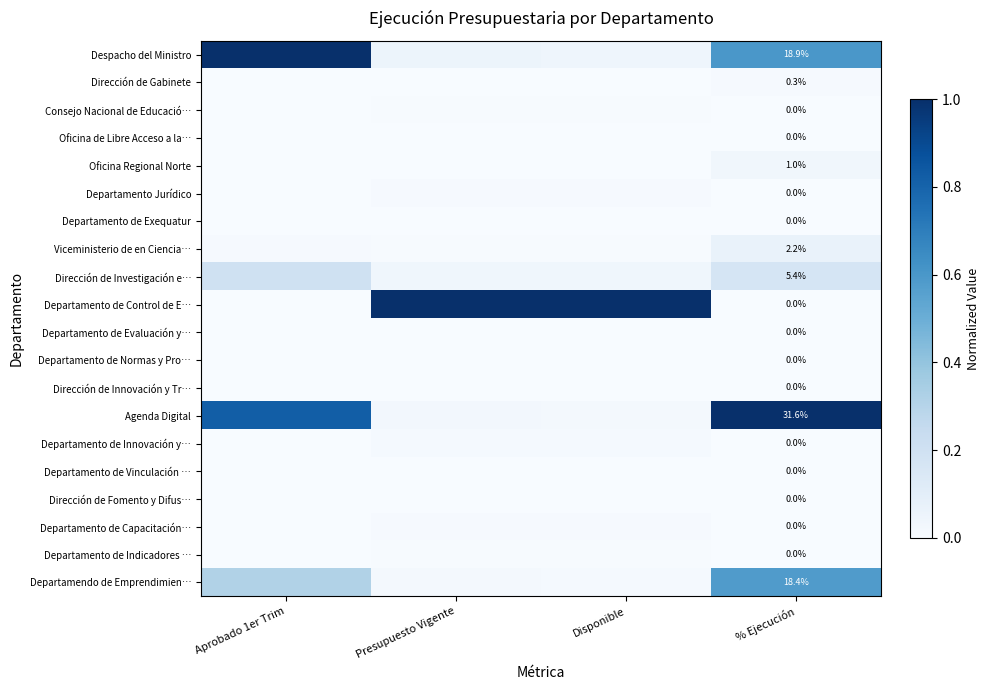

How many series are shown in this chart?

20